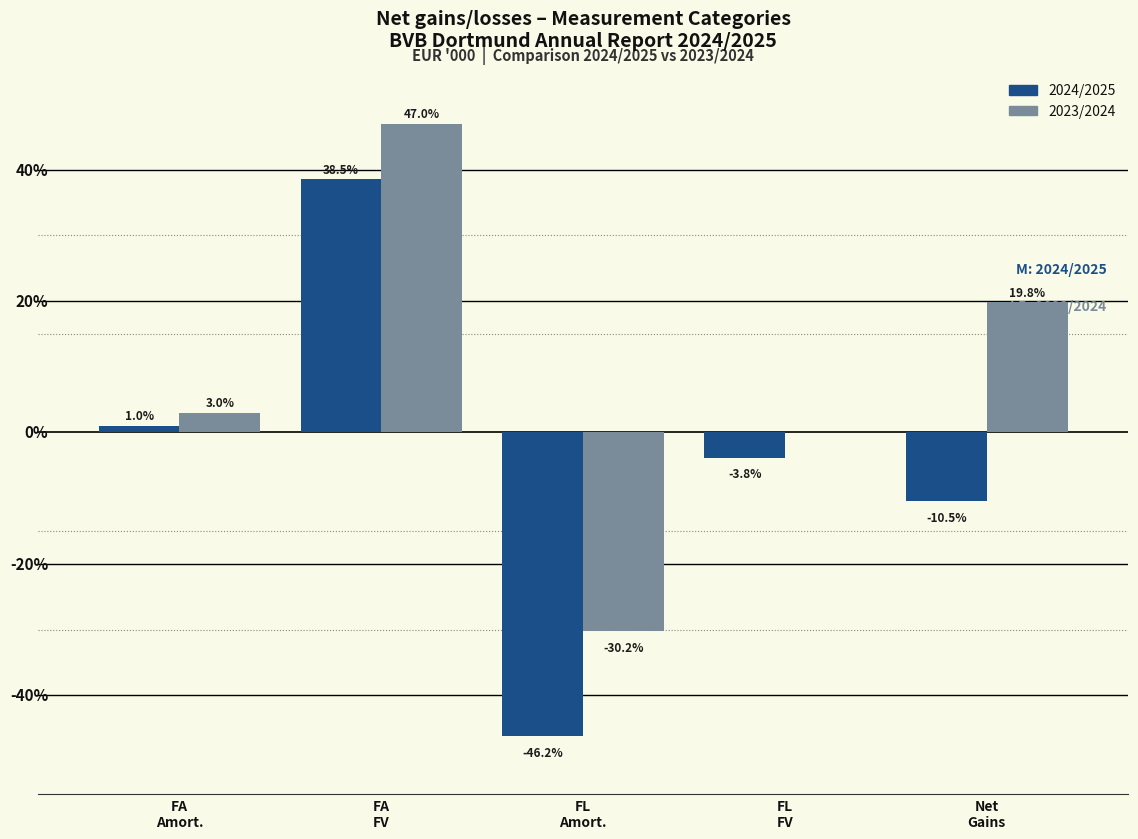

What are all the series names shown in the legend?

2024/2025, 2023/2024